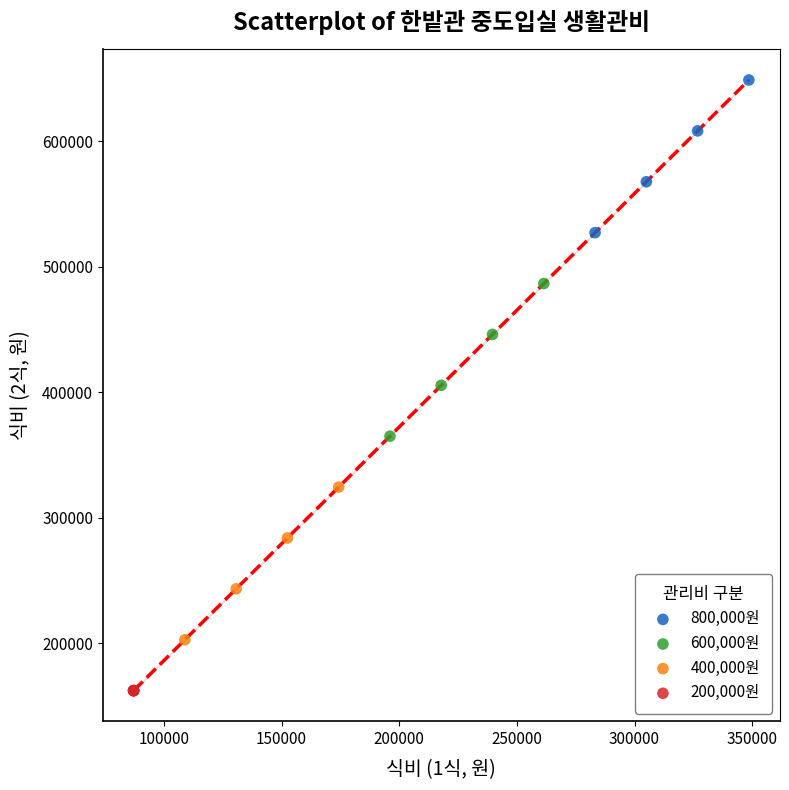

Which series contains the highest Y value?

800,000원